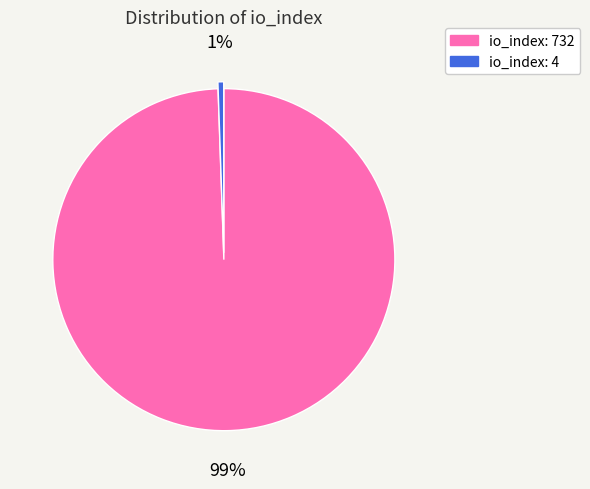

Which category has the smallest portion of the pie?

io_index: 4